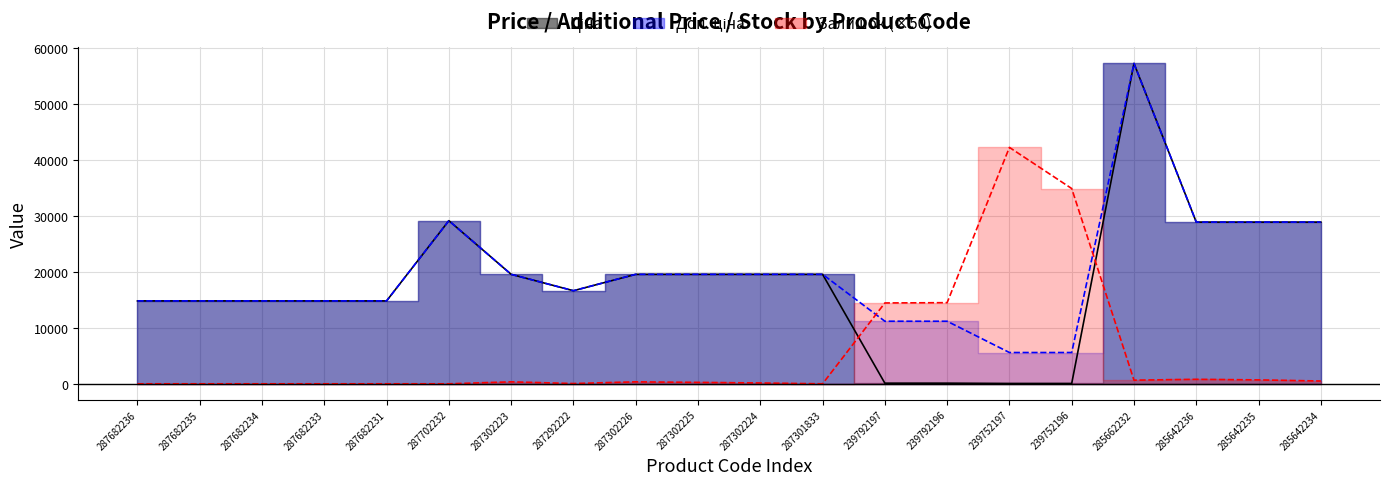

How many lines are shown in the chart?

3